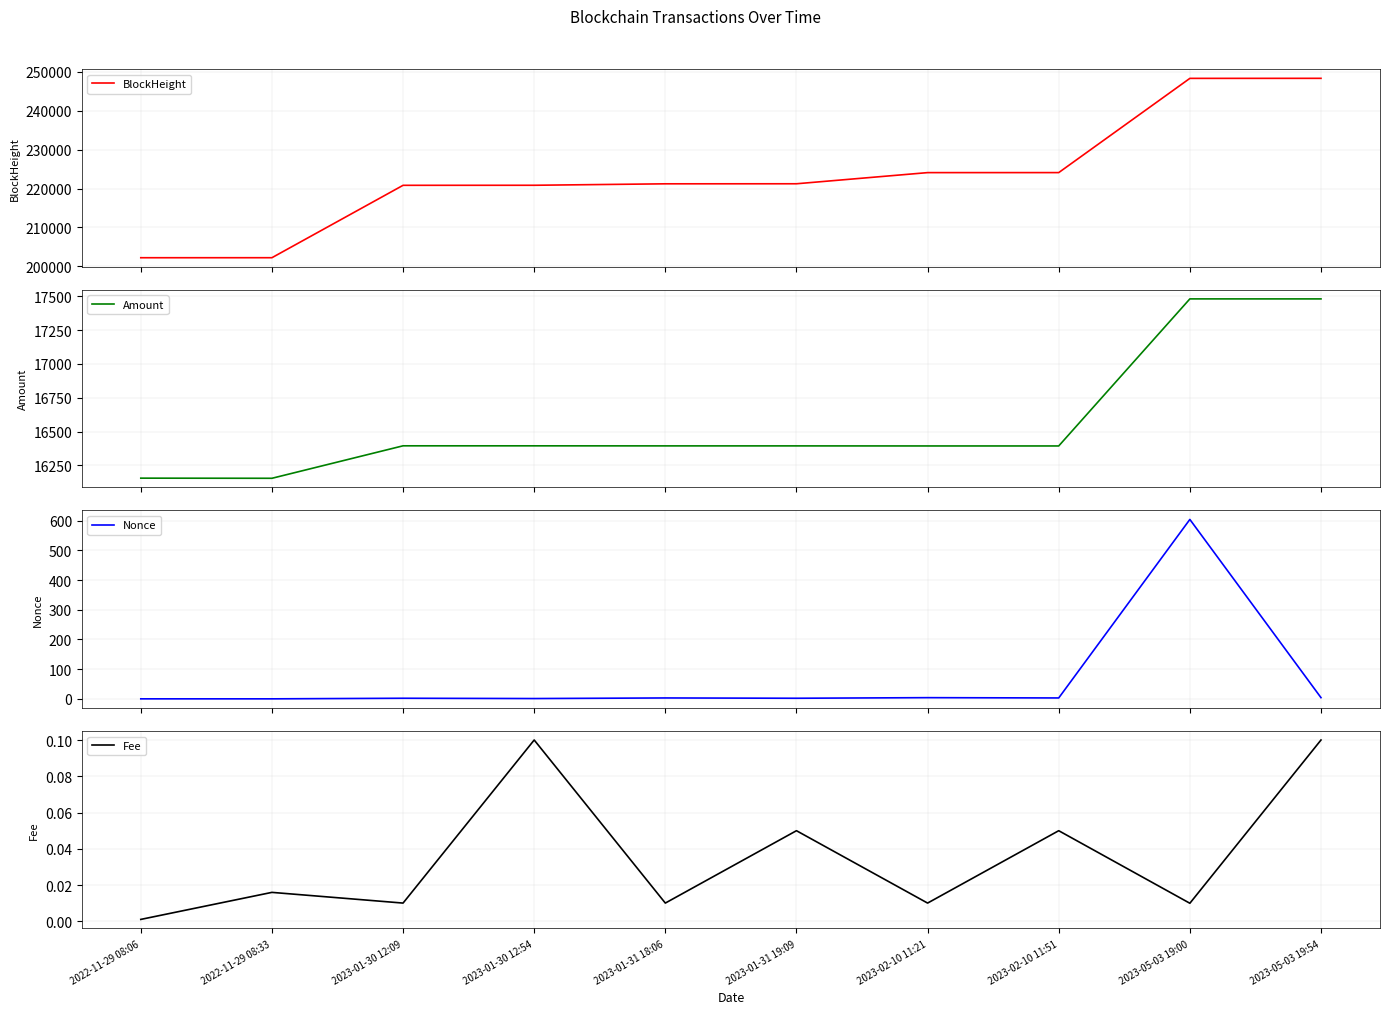

Reading right to left, what are all the values shown in this chart?

BlockHeight: 248343.0	248332.0	224107.0	224102.0	221236.0	221223.0	220849.0	220837.0	202226.0	202221.0
Amount: 17481.7	17481.8	16393.4	16393.4	16393.9	16393.9	16394.3	16394.4	16154.2	16155.2
Nonce: 4.0	604.0	3.0	4.0	2.0	3.0	1.0	2.0	0.0	0.0
Fee: 0.1	0.0	0.1	0.0	0.1	0.0	0.1	0.0	0.0	0.0